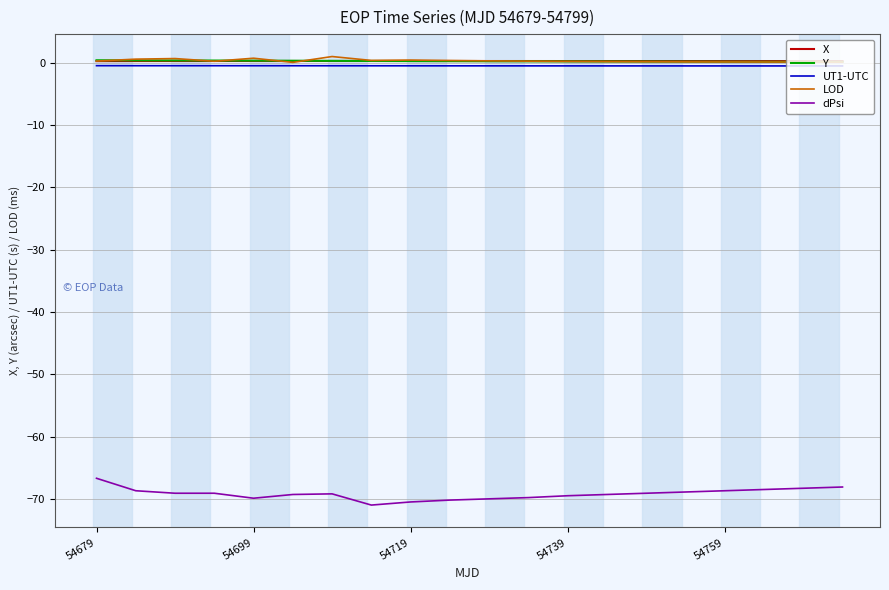

True or false: UT1-UTC and dPsi intersect in this chart.

False